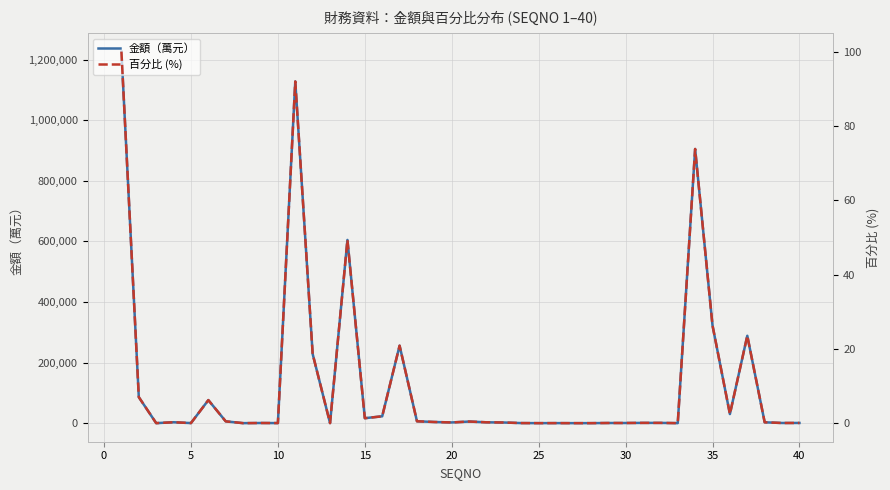

How many values in 金額（萬元） are above zero?

39